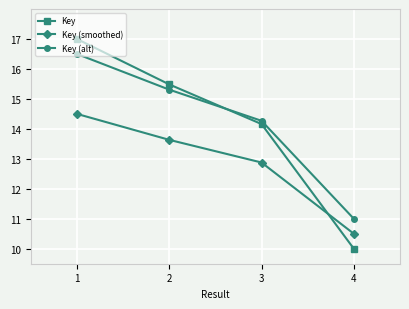

What is the maximum value shown in the chart?

17.0